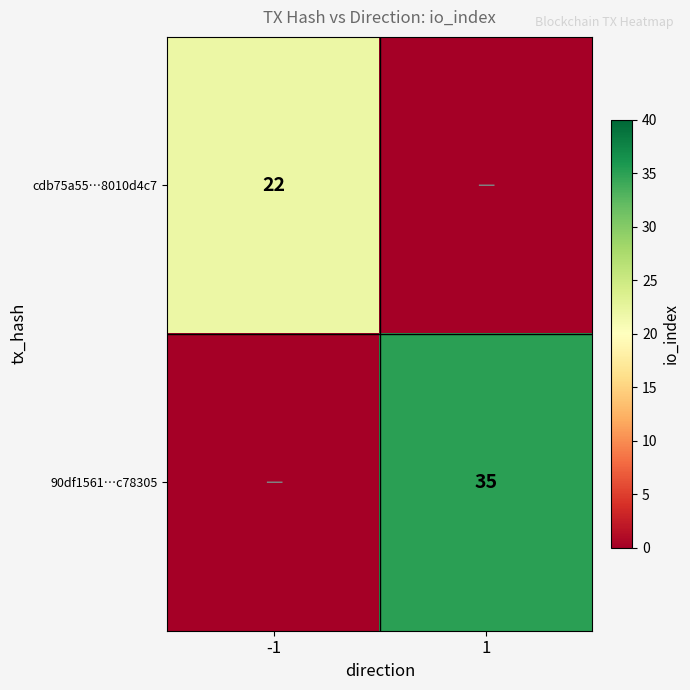

Is it true that cdb75a55…8010d4c7 equals 22 at -1?

True